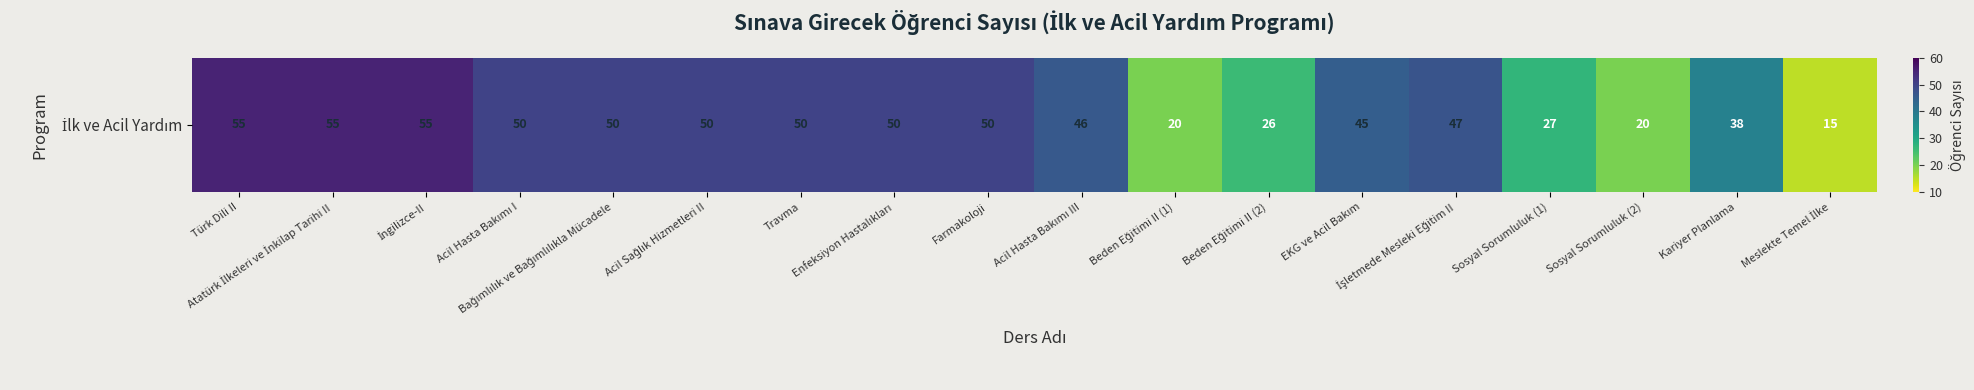

Rank the categories by value from highest to lowest.

Türk Dili II, Atatürk İlkeleri ve İnkilap Tarihi II, İngilizce-II, Acil Hasta Bakımı I, Bağımlılık ve Bağımlılıkla Mücadele, Acil Sağlık Hizmetleri II, Travma, Enfeksiyon Hastalıkları, Farmakoloji, İşletmede Mesleki Eğitim II, Acil Hasta Bakımı III, EKG ve Acil Bakım, Kariyer Planlama, Sosyal Sorumluluk (1), Beden Eğitimi II (2), Beden Eğitimi II (1), Sosyal Sorumluluk (2), Meslekte Temel İlke